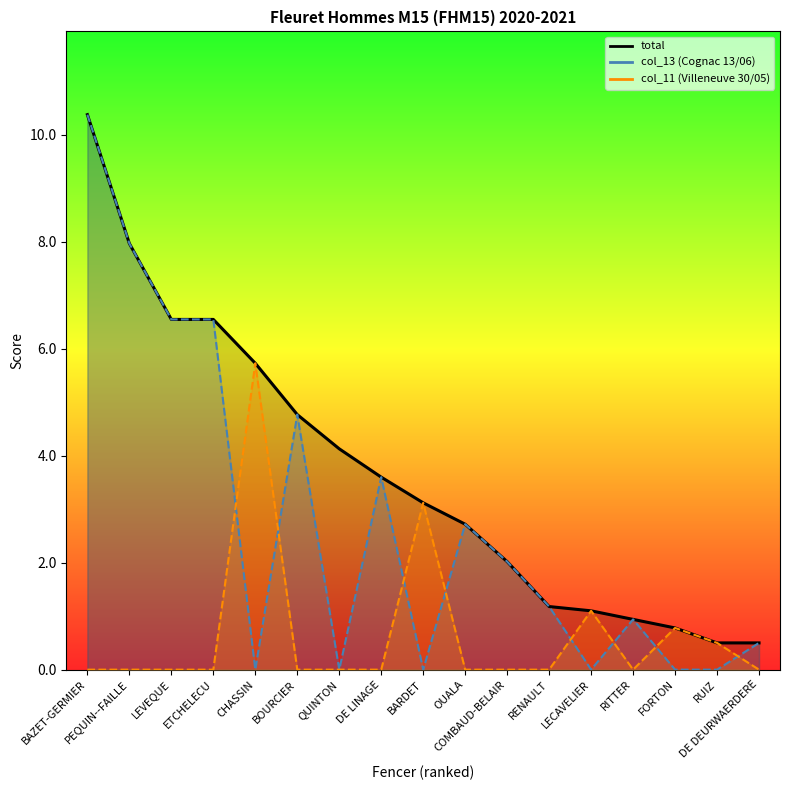

What value does the total series have at BOURCIER?

4.8